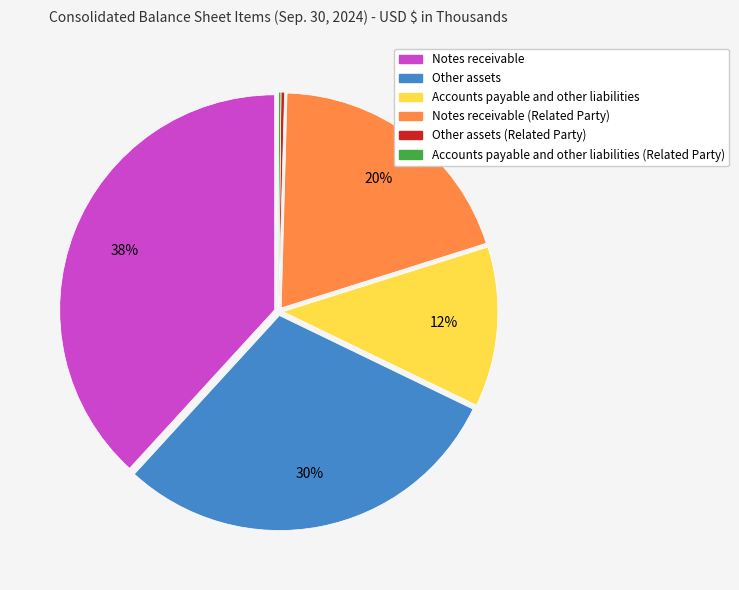

Does any single category account for the majority?

No